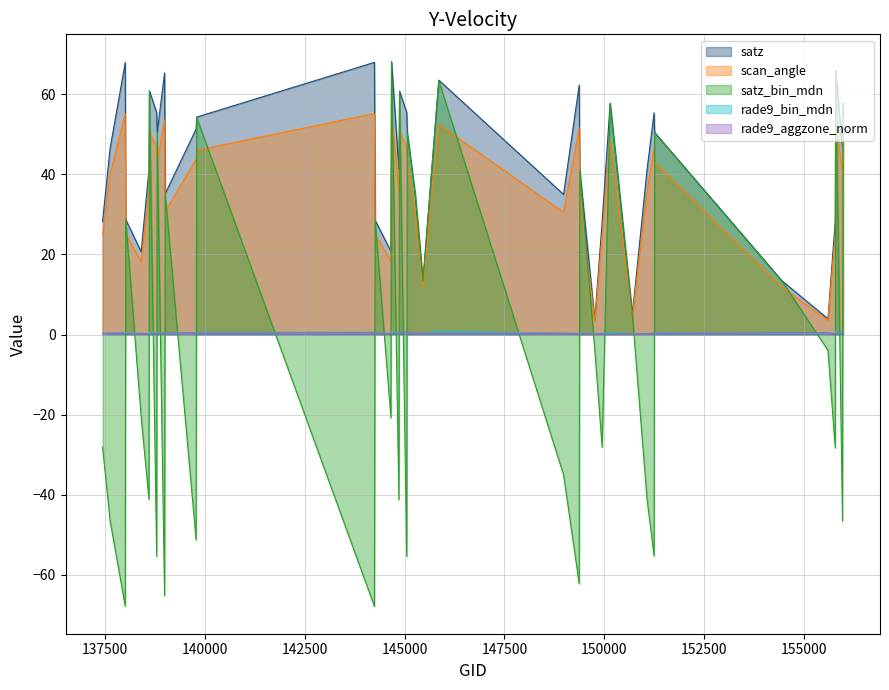

The value of scan_angle at 149759 is 3.3. True or false?

True